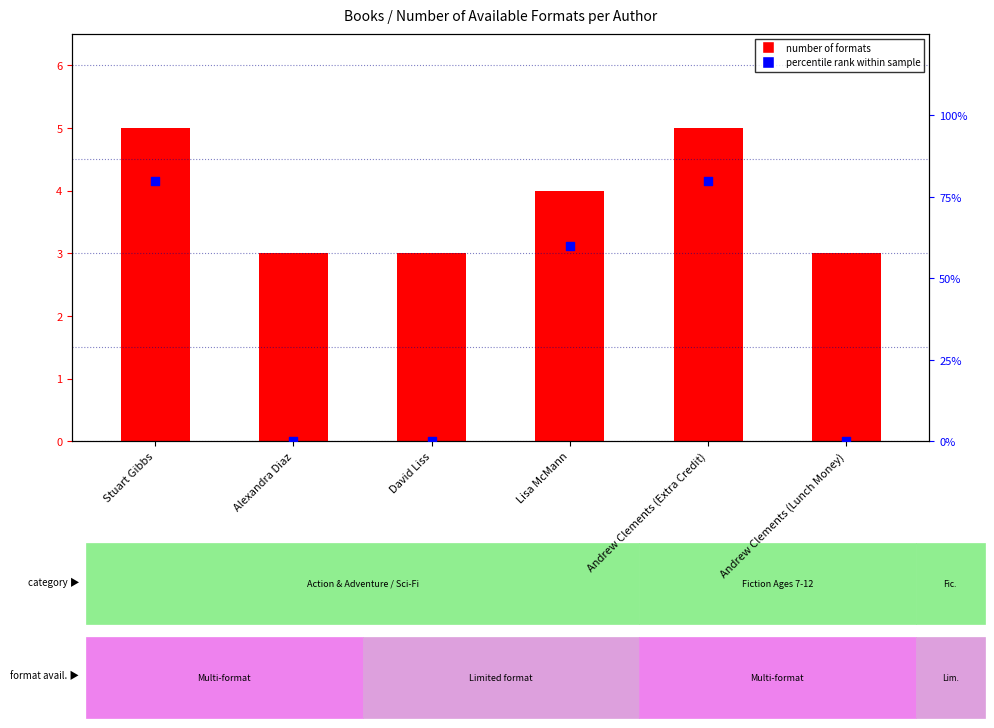

At which category is the sum across all series the highest?

Stuart Gibbs